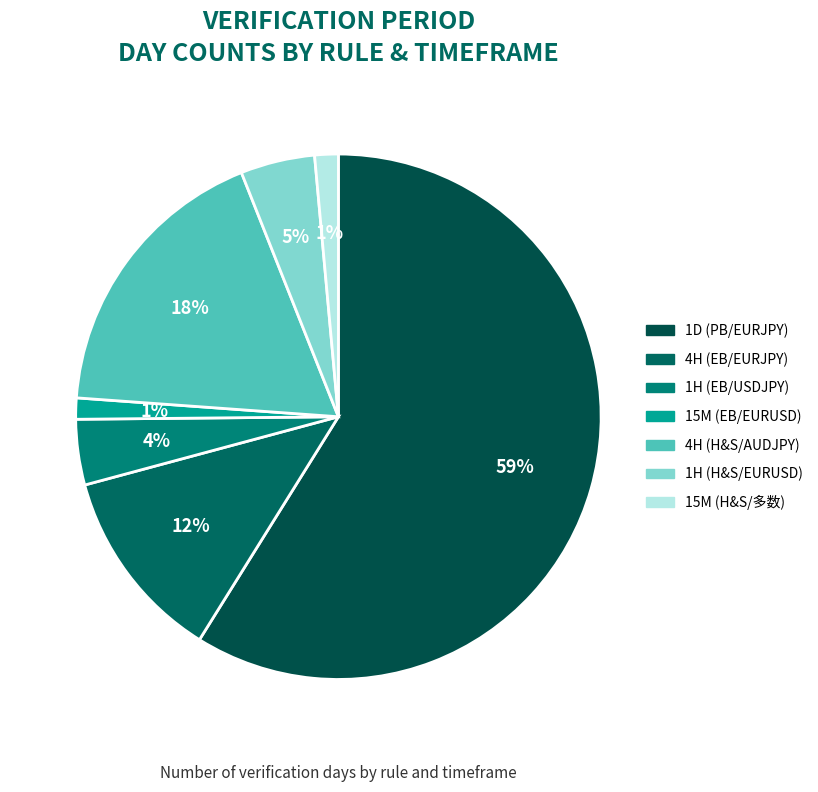

To the nearest percent, what is the combined percentage of 1D (PB/EURJPY) and 1H (H&S/EURUSD)?

63%